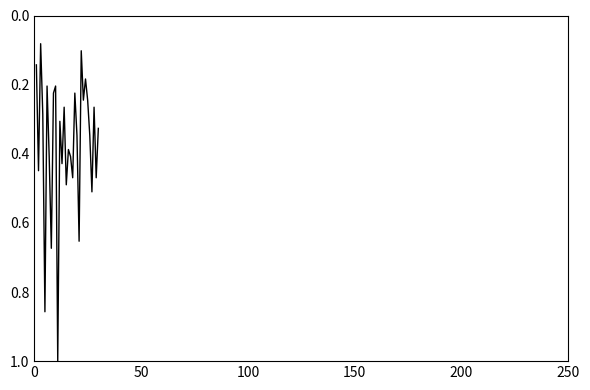

What is the greatest value displayed?

1.0